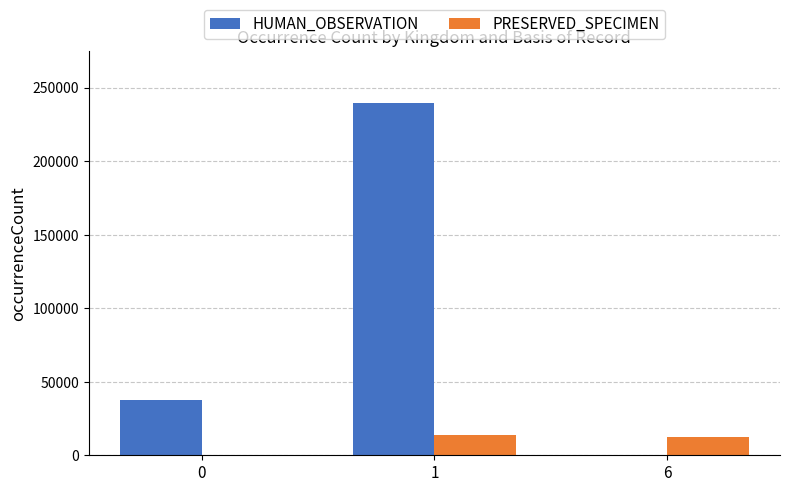

The value of HUMAN_OBSERVATION at 0 is 37468. True or false?

True